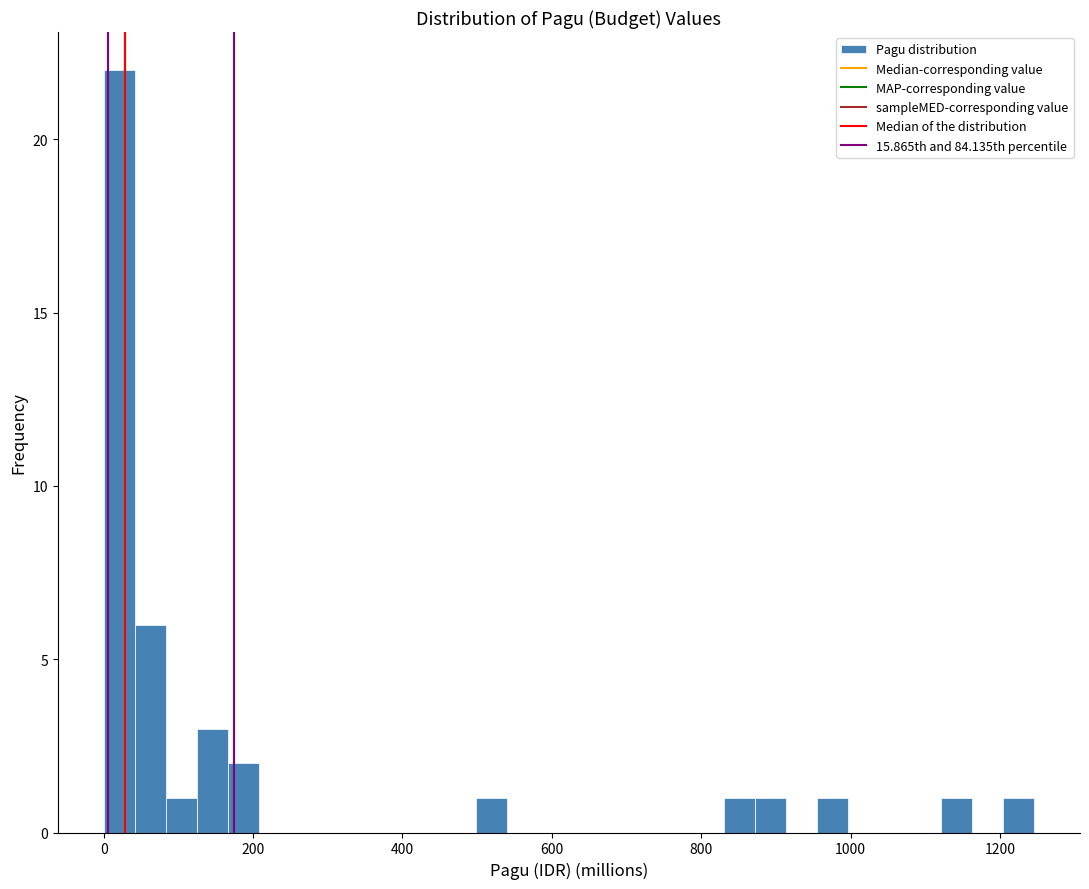

Around what value on the x-axis is the tallest bar? Give the approximate position of its centre, as read against the axis.

20